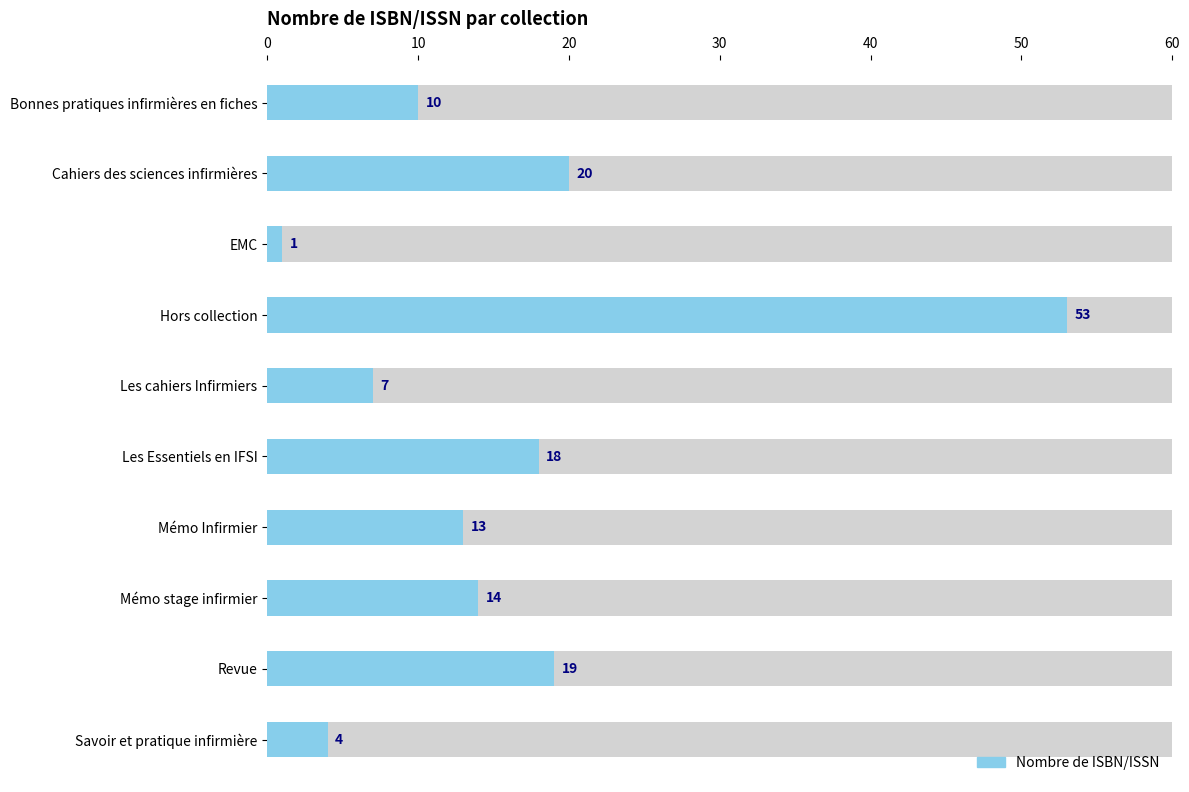

What is the approximate value at Les cahiers Infirmiers, to the nearest 10?

10